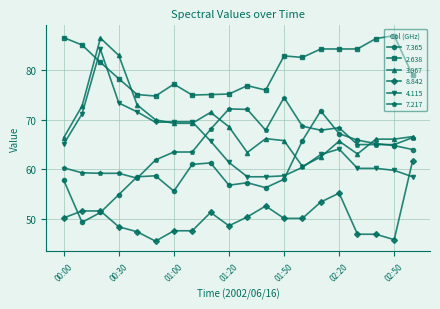

Which series has the largest total across all categories?

2.638